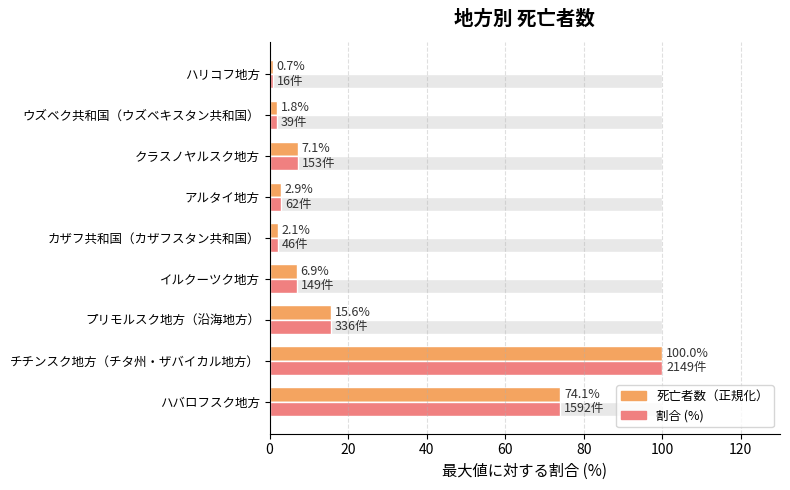

The 死亡者数（正規化） series shows 6.9 at イルクーツク地方. True or false?

True